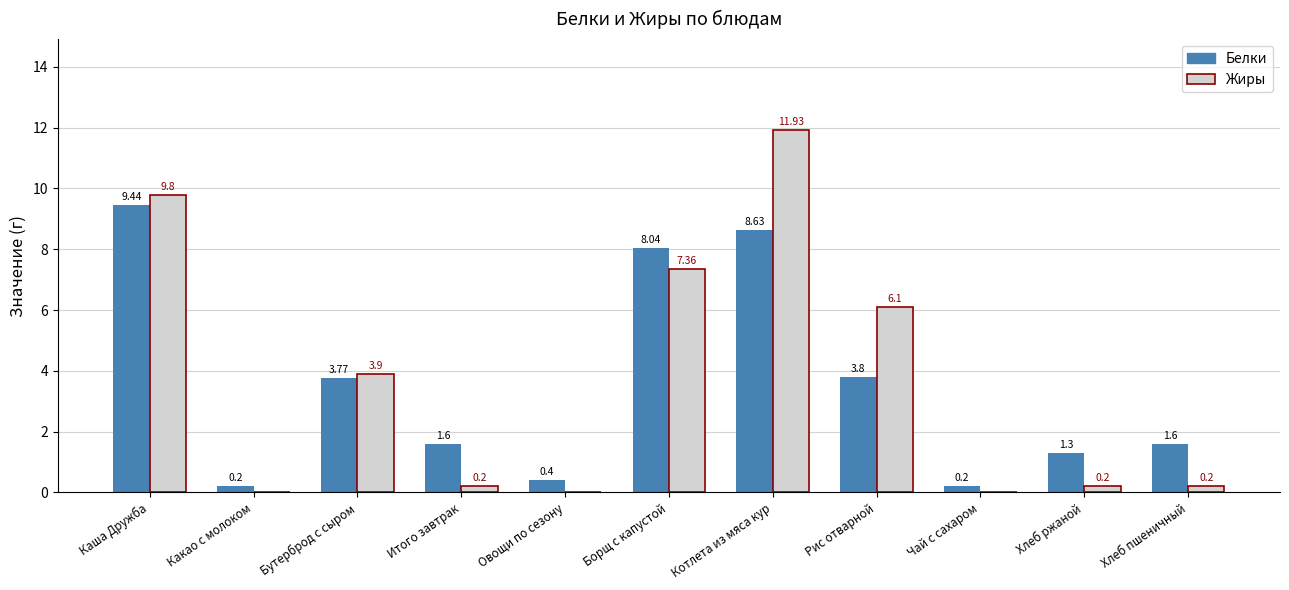

Count the number of categories in the chart.

11